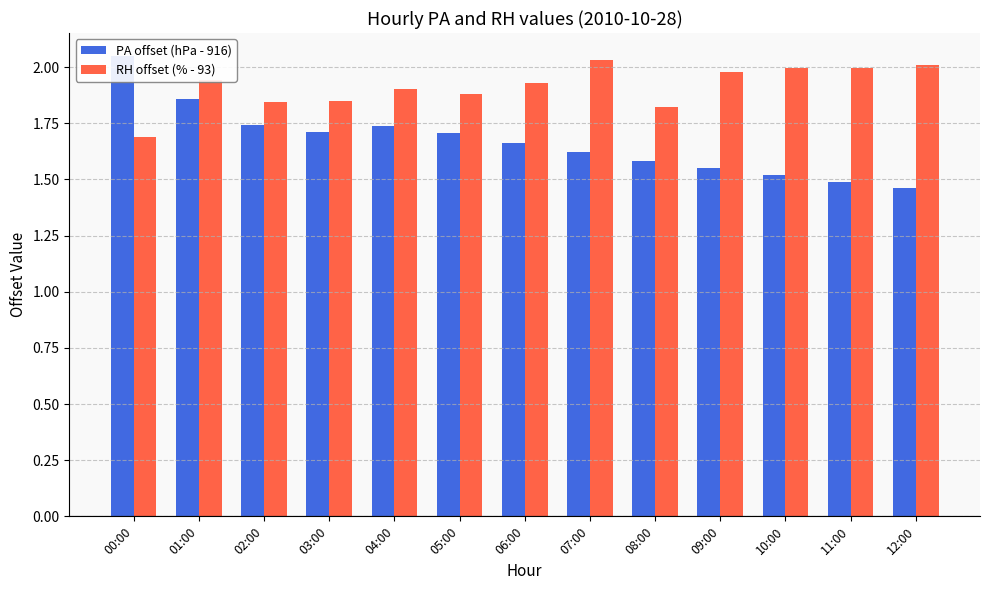

What is the sum of the RH offset (% - 93) values at 02:00 and 01:00?

3.8